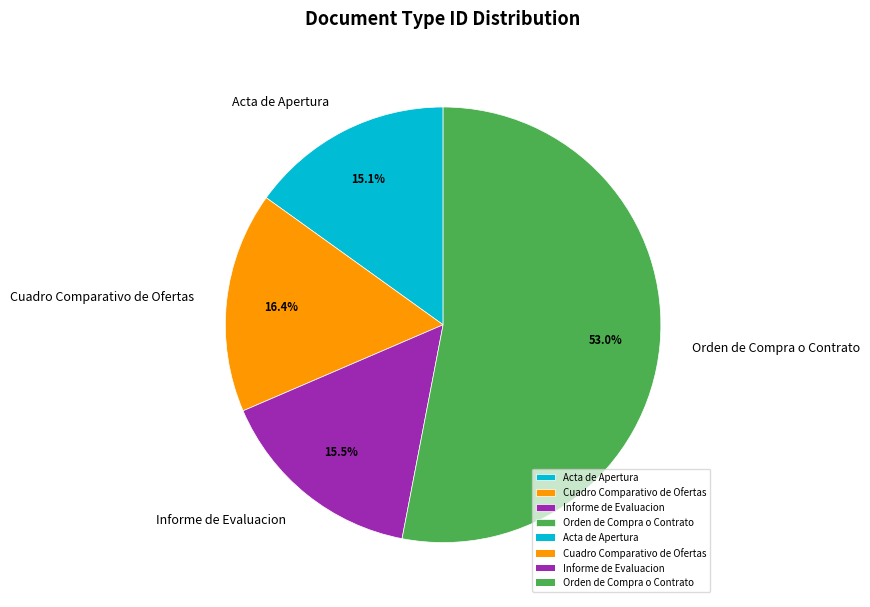

True or false: Acta de Apertura accounts for 7% of the total.

False